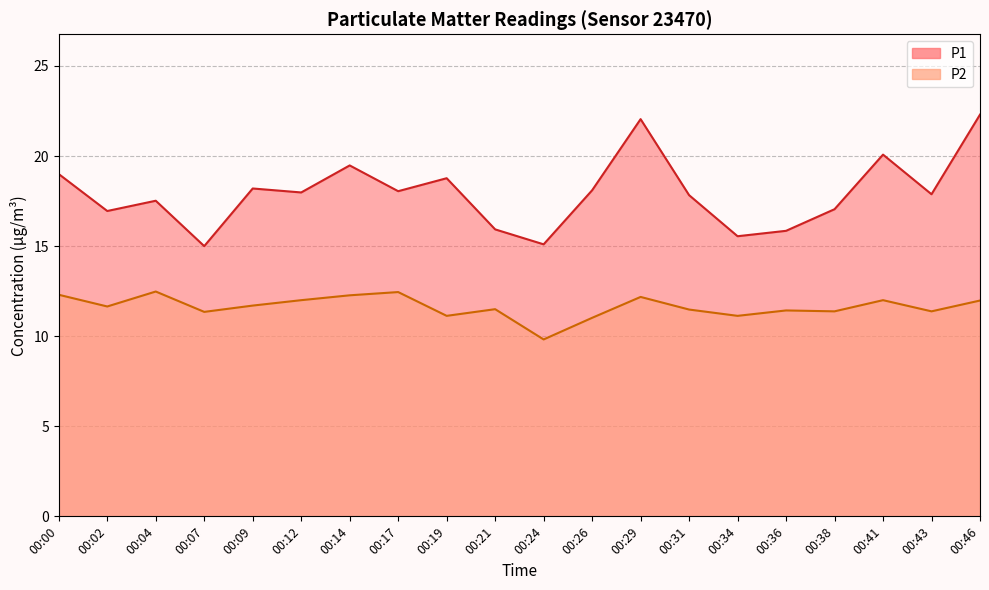

Where is P2 nearest to the value 11?

00:26